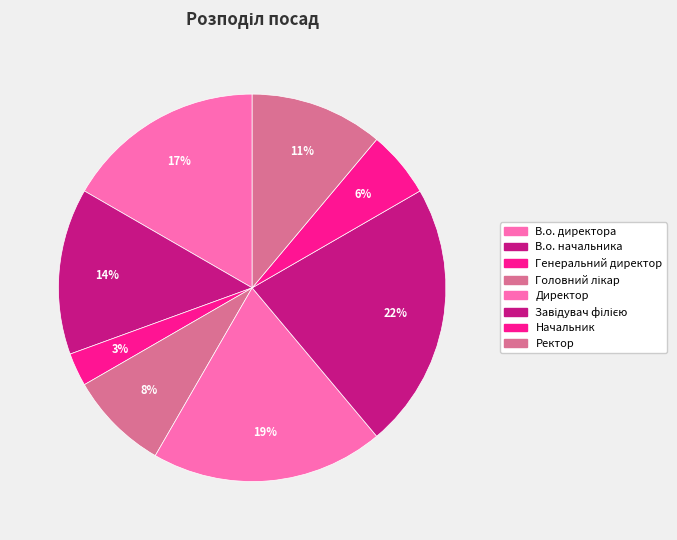

What is the change in value from Начальник to Ректор?

+2